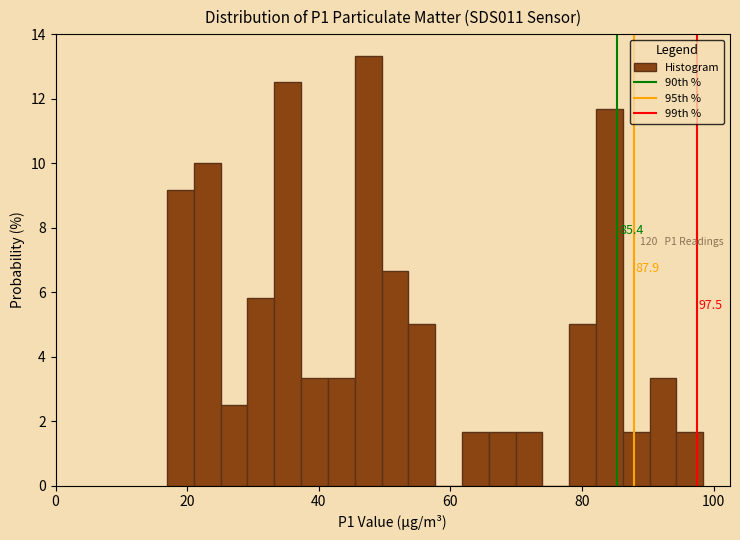

Around what value on the x-axis is the tallest bar? Give the approximate position of its centre, as read against the axis.

48